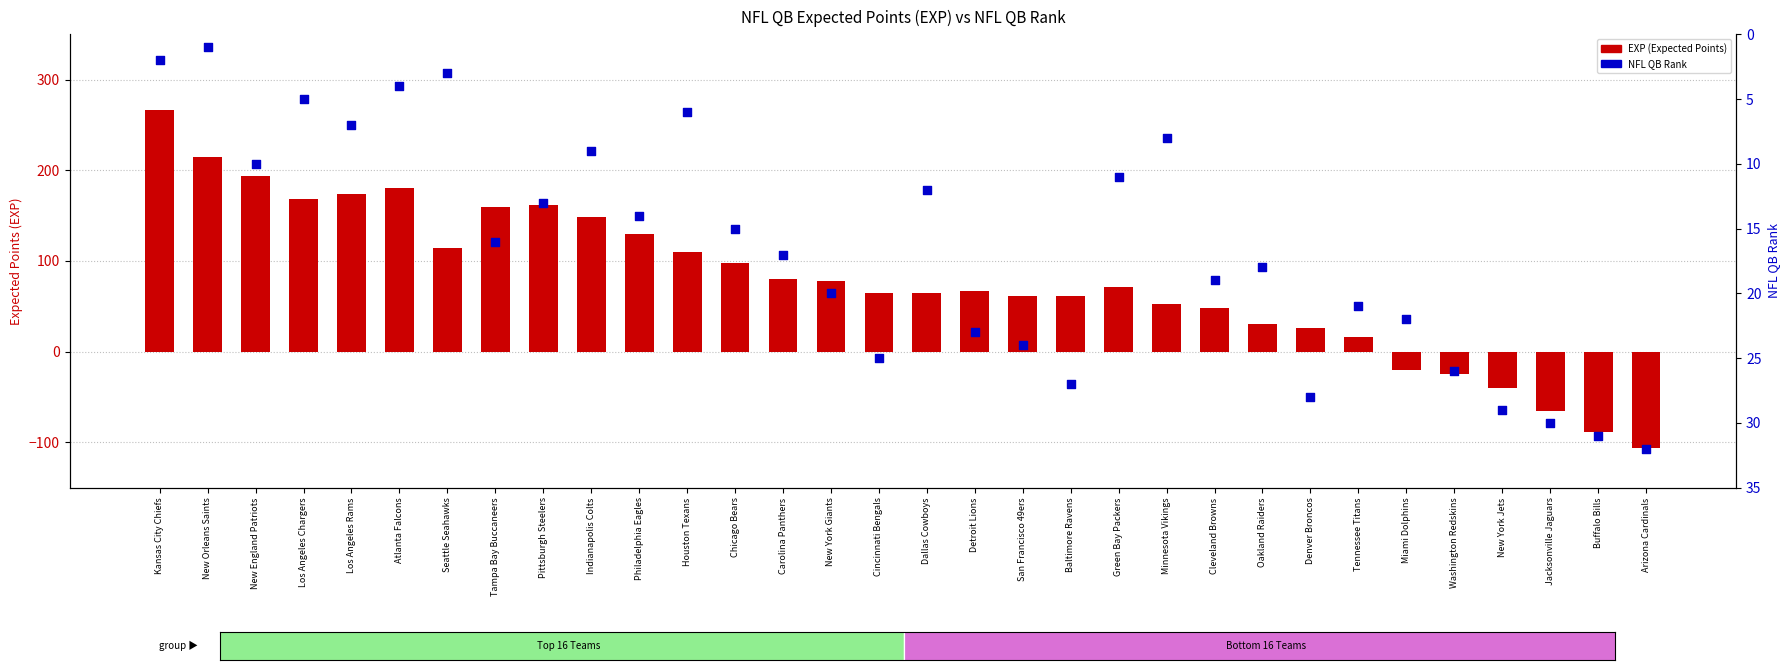

Which series has the largest total across all categories?

EXP